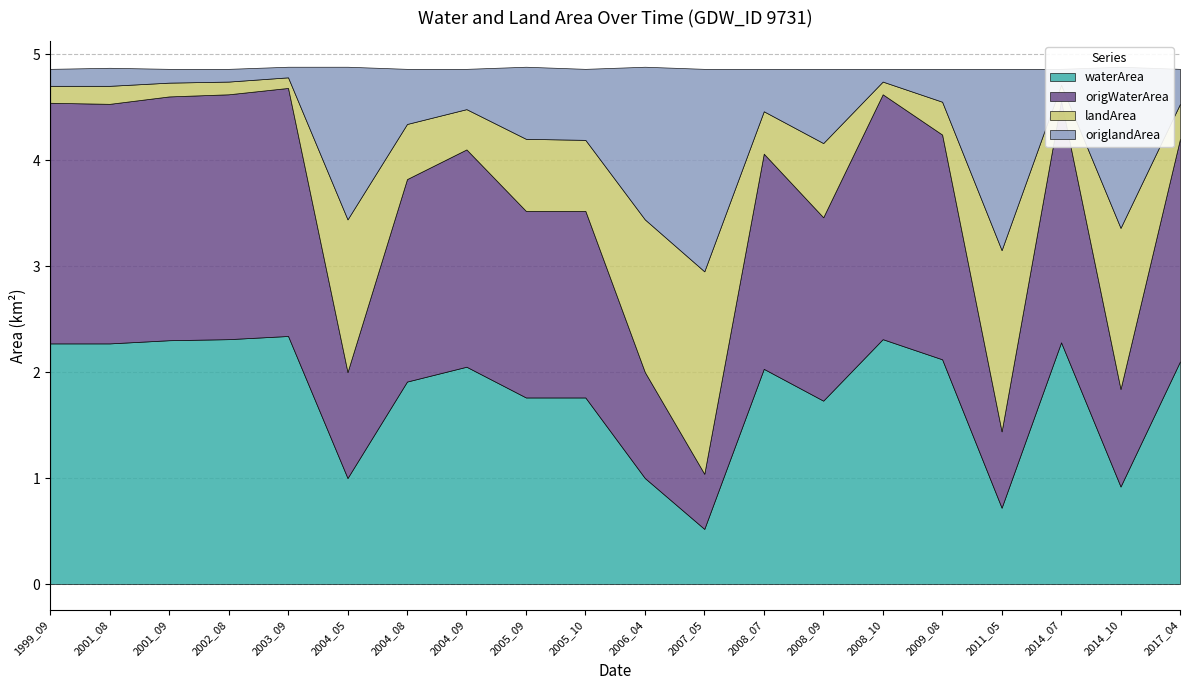

What is the approximate value of waterArea at 2003_09?

2.3